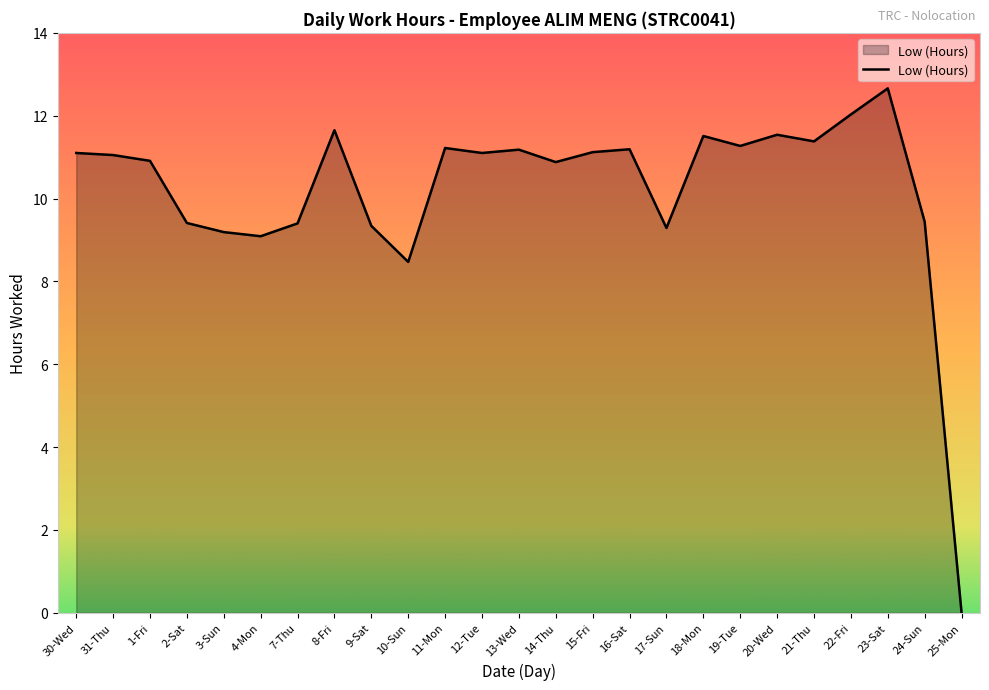

What is the maximum value shown in the chart?

12.7